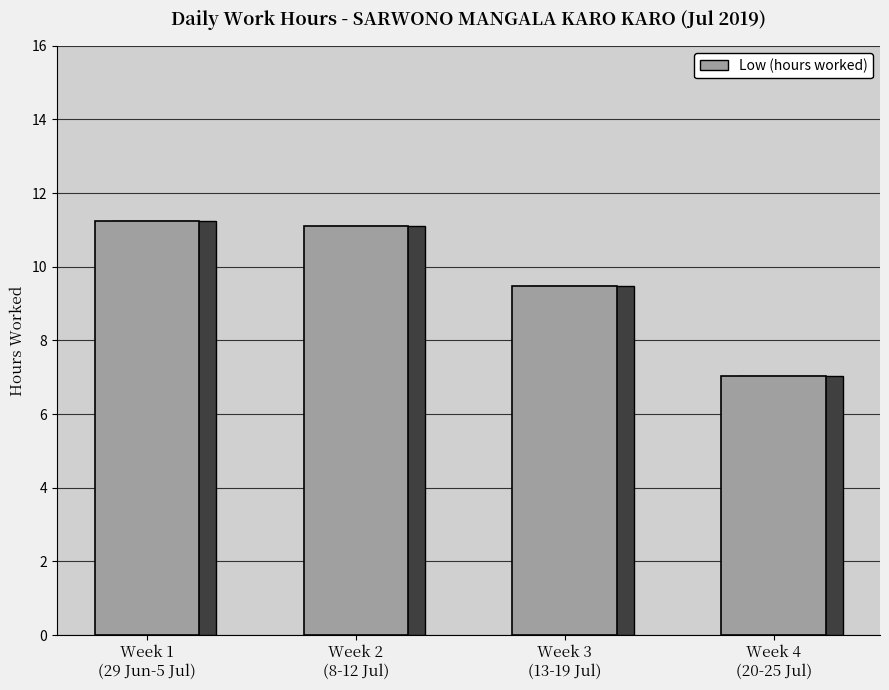

What position from the right is Week 3
(13-19 Jul)?

2